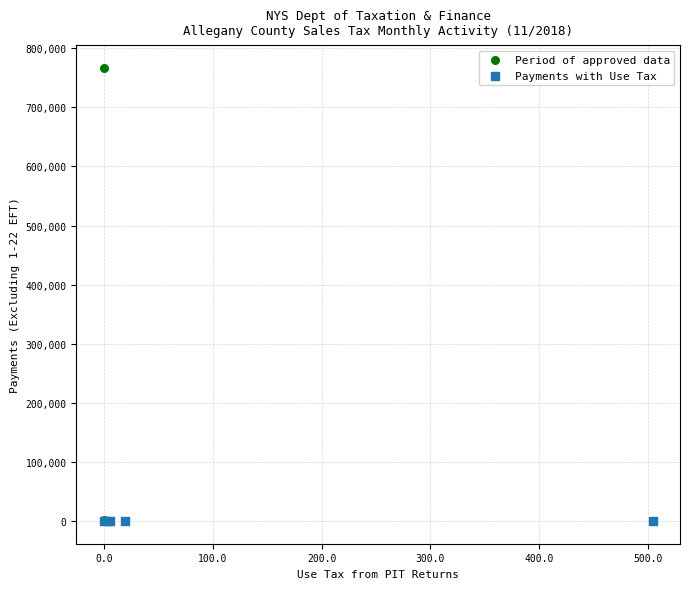

Which series has the widest spread of Y values?

Period of approved data